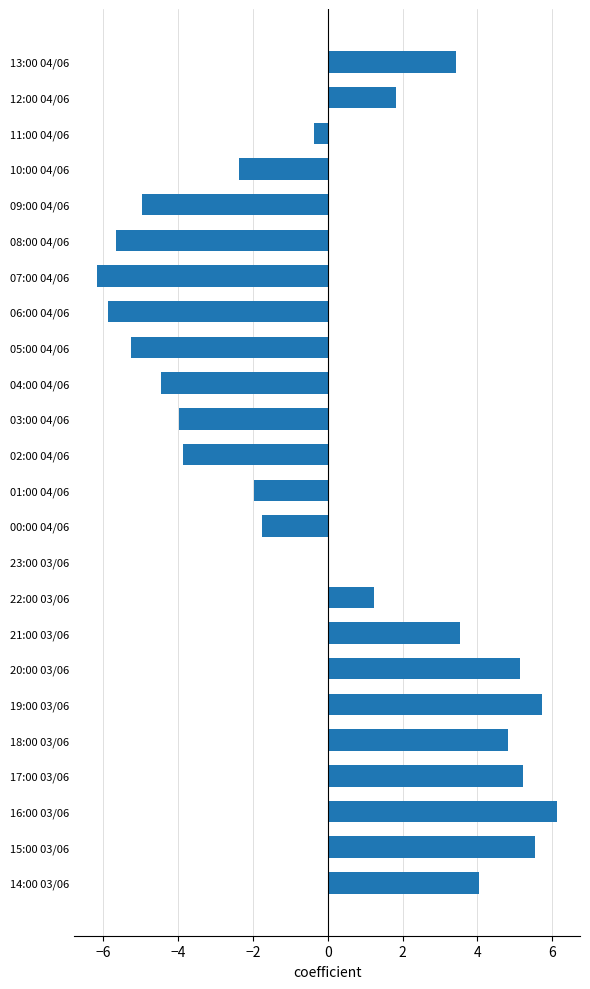

Are the bars horizontal?

Yes